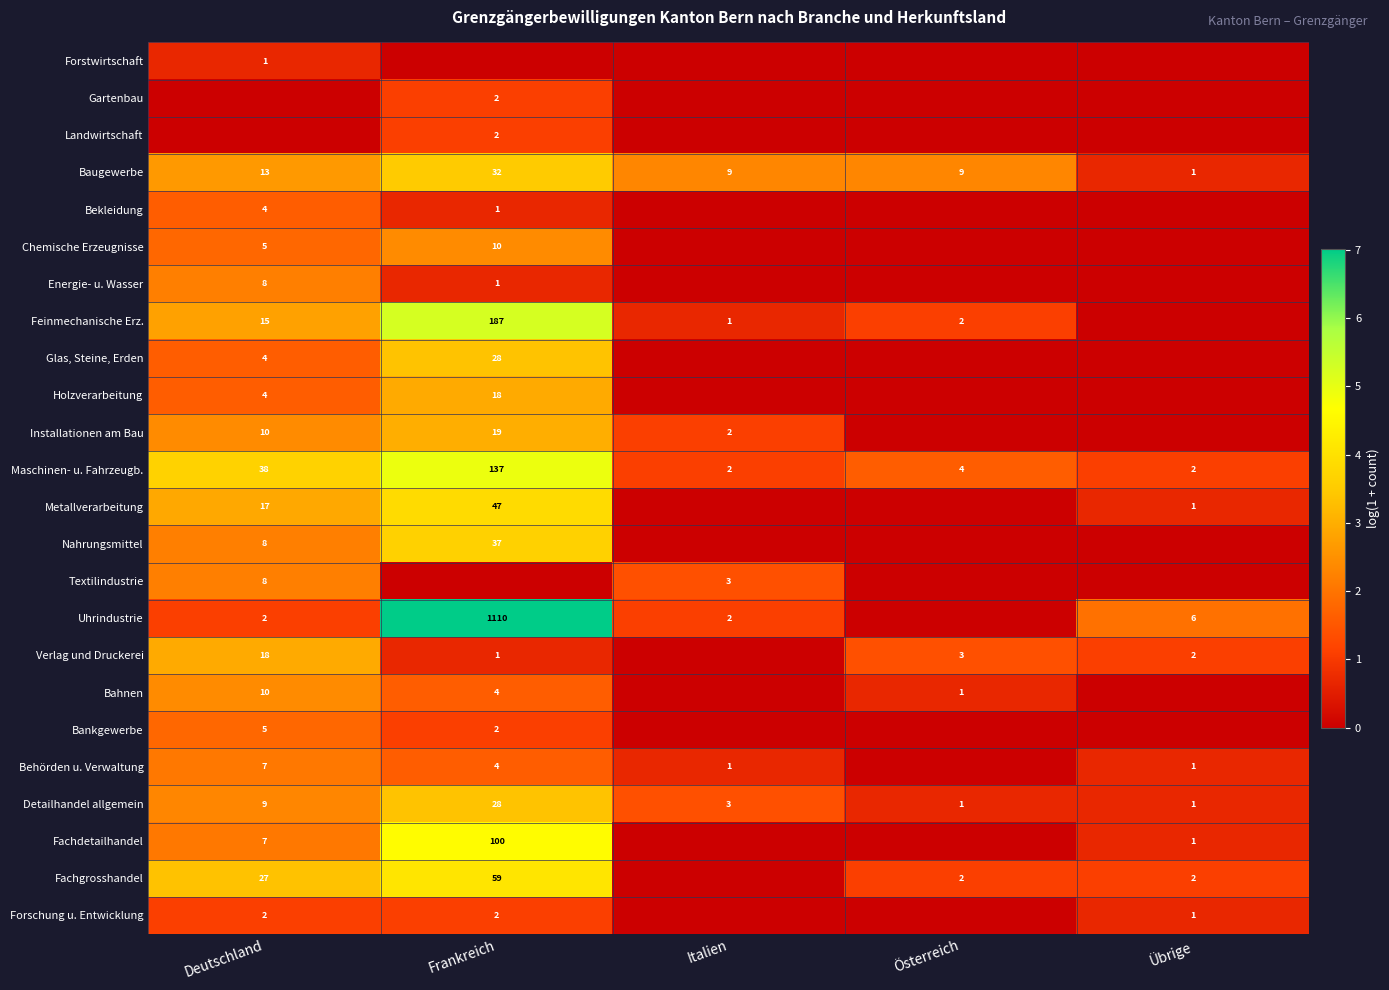

True or false: Fachgrosshandel has a value of 1 at Übrige.

False